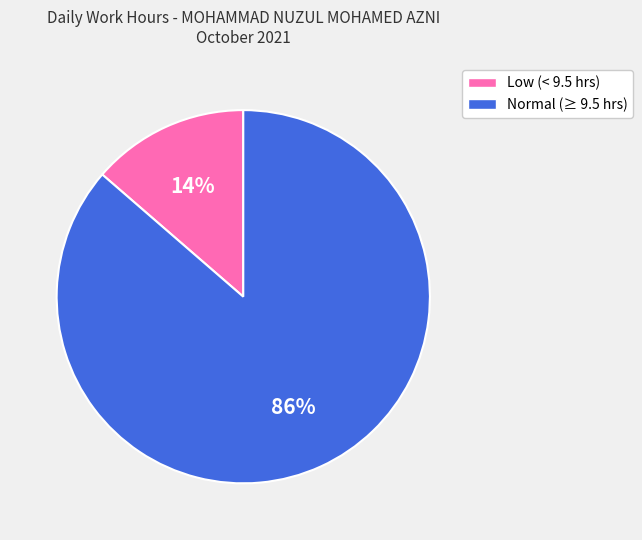

To the nearest percent, what is the average slice percentage?

50%